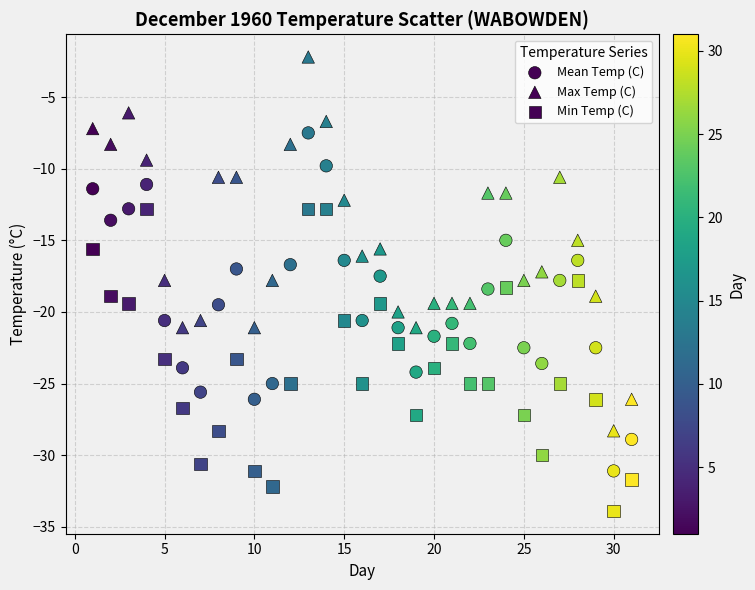

How many data points are displayed?

93